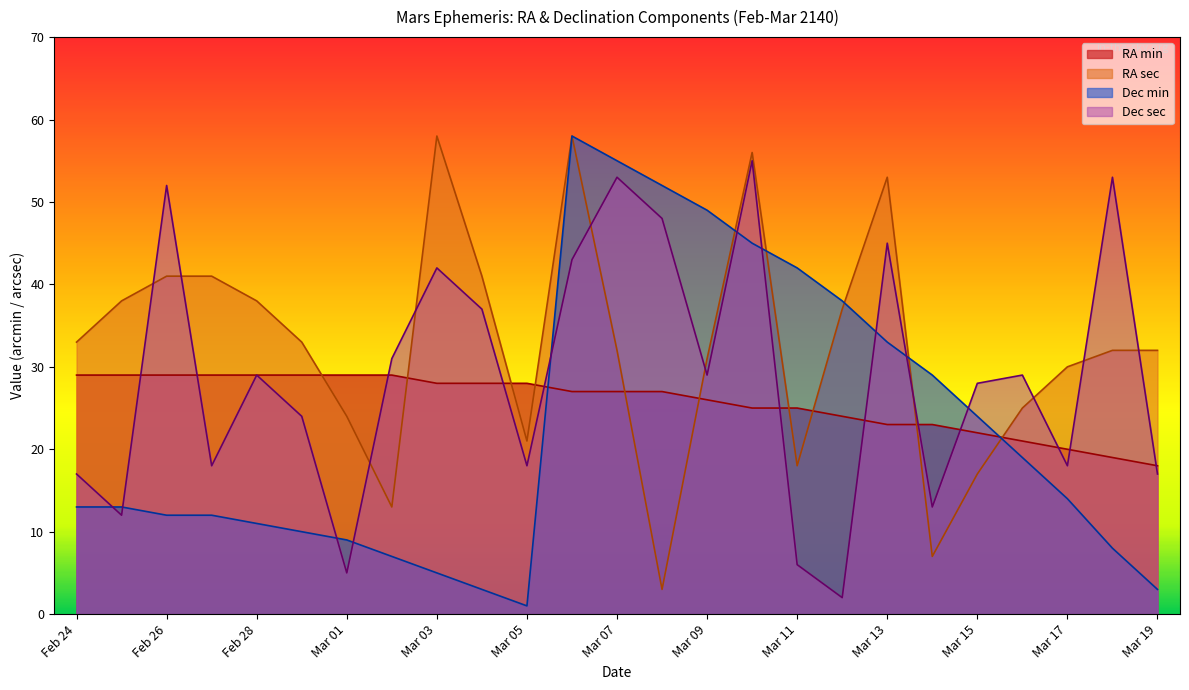

Reading left to right, what are all the values shown in this chart?

RA min: Feb 24=29	Feb 25=29	Feb 26=29	Feb 27=29	Feb 28=29	Feb 29=29	Mar 01=29	Mar 02=29	Mar 03=28	Mar 04=28	Mar 05=28	Mar 06=27	Mar 07=27	Mar 08=27	Mar 09=26	Mar 10=25	Mar 11=25	Mar 12=24	Mar 13=23	Mar 14=23	Mar 15=22	Mar 16=21	Mar 17=20	Mar 18=19	Mar 19=18
RA sec: Feb 24=33	Feb 25=38	Feb 26=41	Feb 27=41	Feb 28=38	Feb 29=33	Mar 01=24	Mar 02=13	Mar 03=58	Mar 04=41	Mar 05=21	Mar 06=58	Mar 07=32	Mar 08=3	Mar 09=31	Mar 10=56	Mar 11=18	Mar 12=37	Mar 13=53	Mar 14=7	Mar 15=17	Mar 16=25	Mar 17=30	Mar 18=32	Mar 19=32
Dec min: Feb 24=13	Feb 25=13	Feb 26=12	Feb 27=12	Feb 28=11	Feb 29=10	Mar 01=9	Mar 02=7	Mar 03=5	Mar 04=3	Mar 05=1	Mar 06=58	Mar 07=55	Mar 08=52	Mar 09=49	Mar 10=45	Mar 11=42	Mar 12=38	Mar 13=33	Mar 14=29	Mar 15=24	Mar 16=19	Mar 17=14	Mar 18=8	Mar 19=3
Dec sec: Feb 24=17	Feb 25=12	Feb 26=52	Feb 27=18	Feb 28=29	Feb 29=24	Mar 01=5	Mar 02=31	Mar 03=42	Mar 04=37	Mar 05=18	Mar 06=43	Mar 07=53	Mar 08=48	Mar 09=29	Mar 10=55	Mar 11=6	Mar 12=2	Mar 13=45	Mar 14=13	Mar 15=28	Mar 16=29	Mar 17=18	Mar 18=53	Mar 19=17